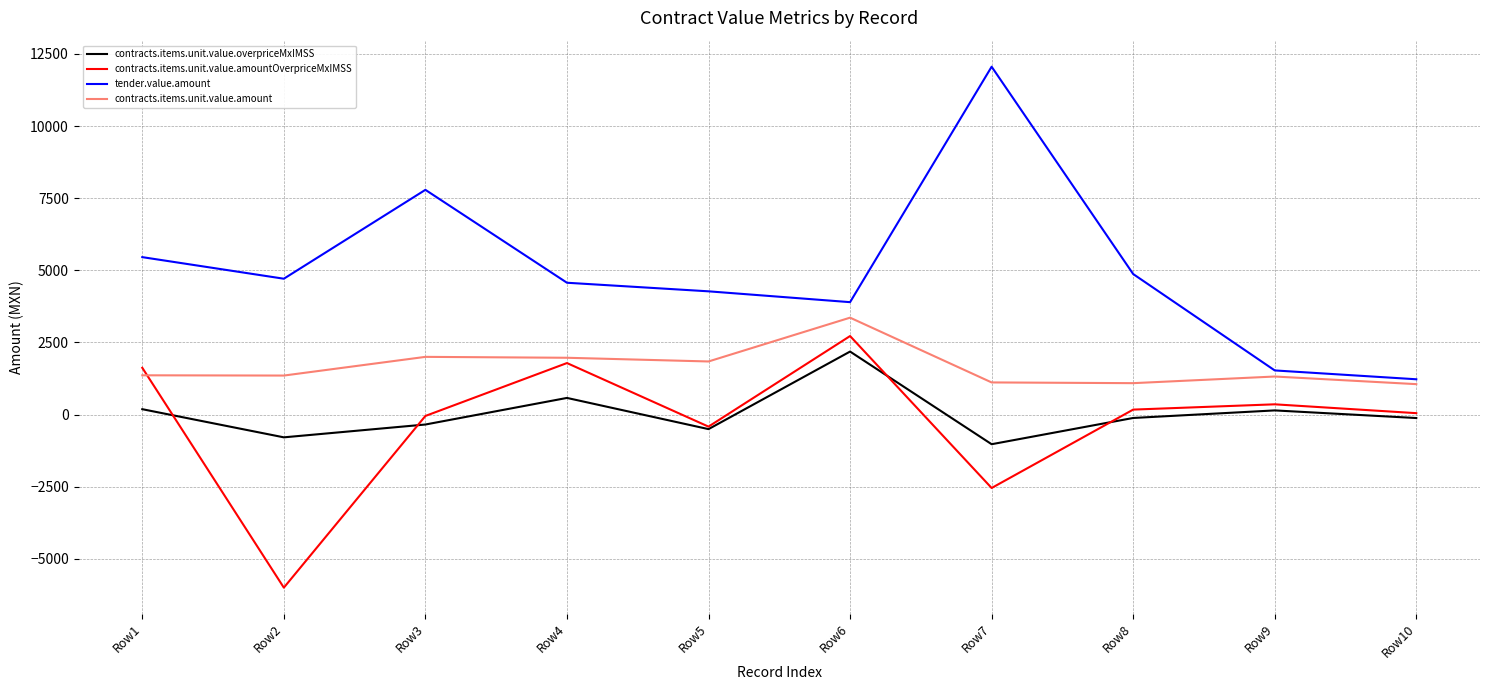

How many interior local peaks does the tender.value.amount series have?

2